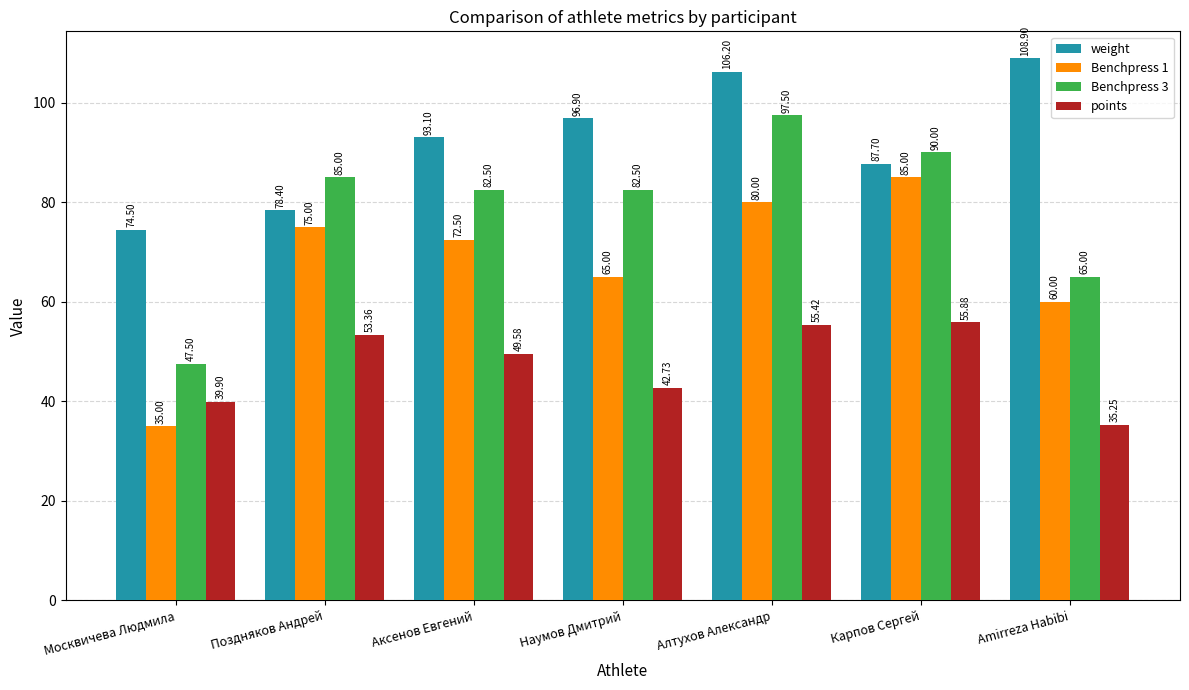

What is the smallest value displayed?

35.0